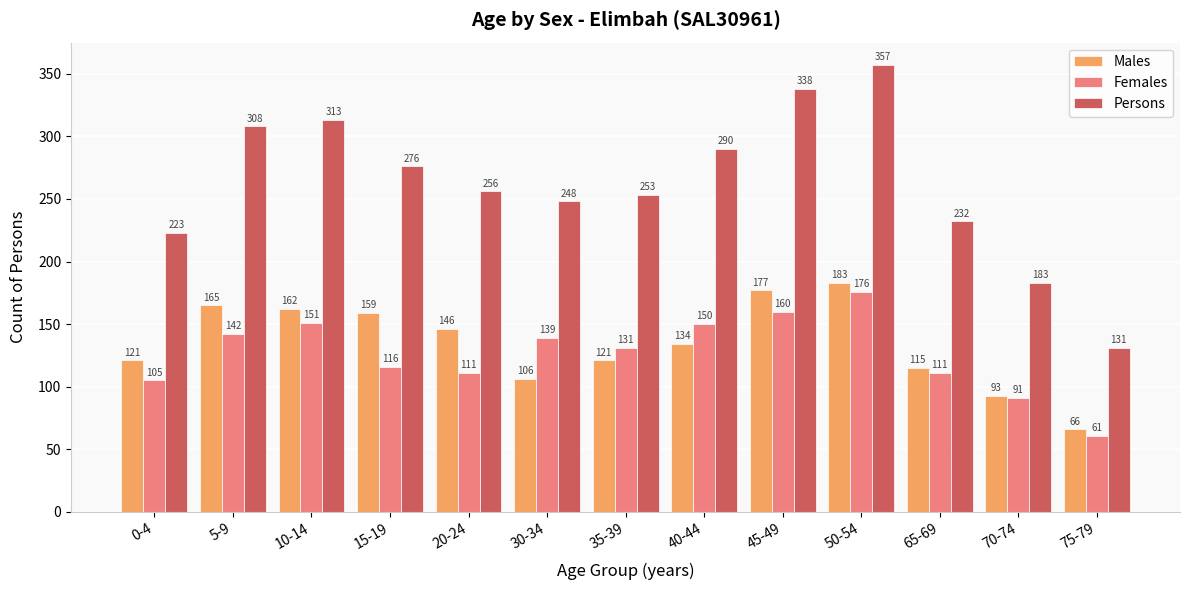

How many bars are there in total?

39